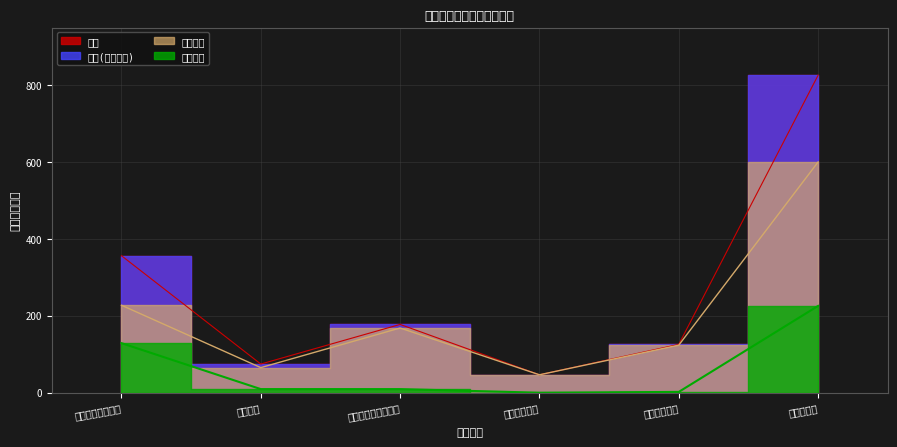

The value of 公用经费 at 一般公共服务支出 is 128.8. True or false?

True